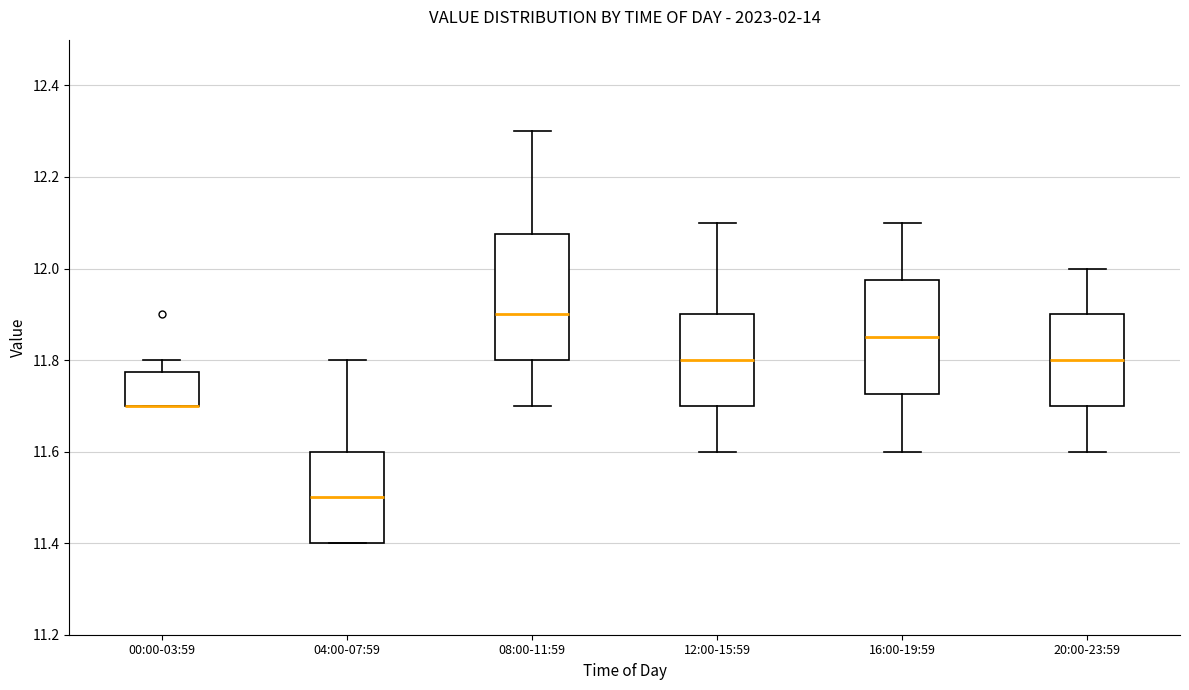

Where does the upper whisker of the box for 04:00-07:59 end on the y-axis? The values are not printed on the chart, so give them approximately, as read against the axis.

11.80